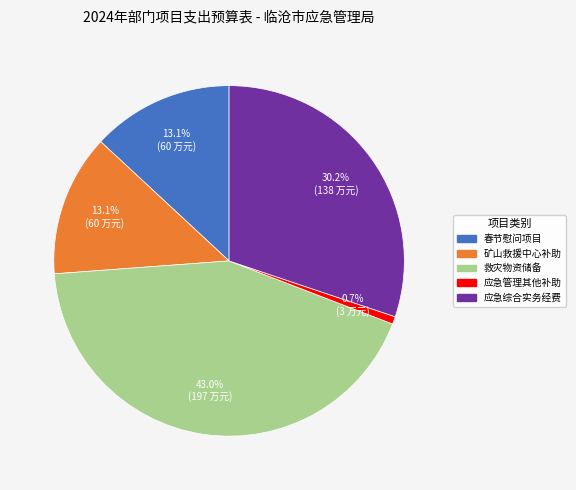

Does any single category account for the majority?

No